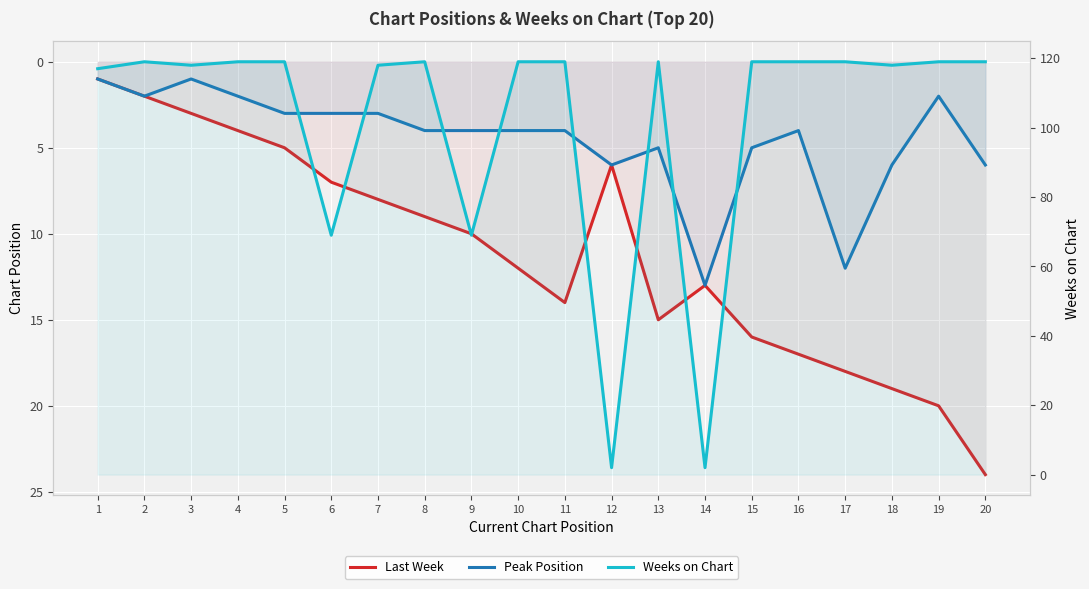

True or false: Last Week and Peak Position cross at least once.

False